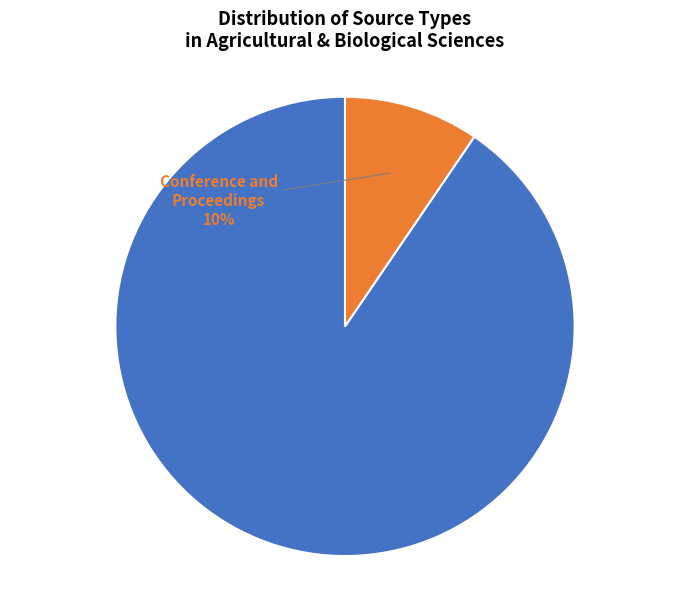

Does any single category account for the majority?

Yes